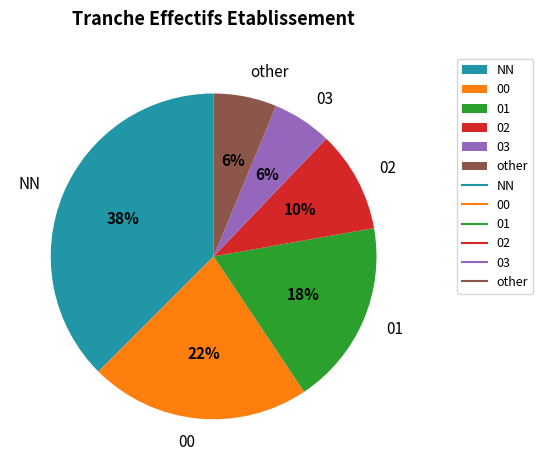

The 01 slice represents 24% of the pie. True or false?

False